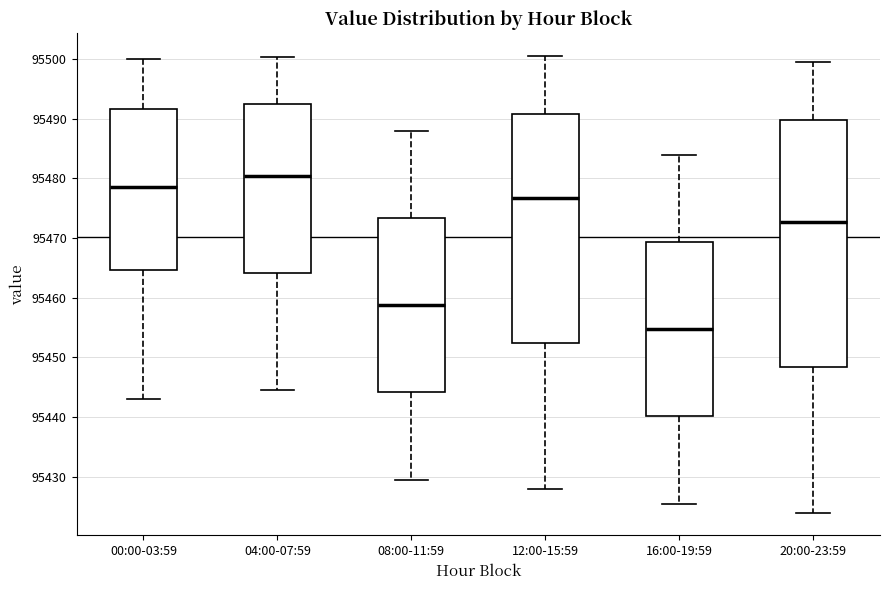

Which box is the tallest, from its lower edge to its upper edge?

20:00-23:59